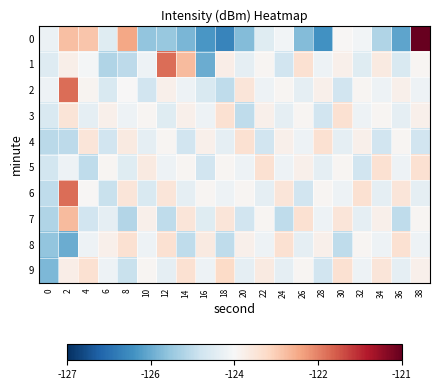

Reading right to left, list all the values displayed in this chart.

0: 38=-120.7	36=-125.7	34=-124.9	32=-124.0	30=-123.9	28=-125.9	26=-125.4	24=-124.0	22=-124.3	20=-125.3	18=-126.1	16=-125.8	14=-125.4	12=-125.2	10=-125.2	8=-122.7	6=-124.3	4=-123.0	2=-123.0	0=-124.1
1: 38=-123.9	36=-124.5	34=-123.7	32=-124.3	30=-123.8	28=-124.1	26=-123.5	24=-124.6	22=-123.9	20=-124.2	18=-123.7	16=-125.6	14=-122.9	12=-122.1	10=-124.1	8=-124.8	6=-124.9	4=-124.0	2=-123.8	0=-124.4
2: 38=-124.1	36=-123.8	34=-124.1	32=-123.9	30=-124.6	28=-123.8	26=-124.2	24=-123.9	22=-124.1	20=-123.6	18=-124.8	16=-124.5	14=-124.1	12=-123.8	10=-124.6	8=-124.0	6=-124.5	4=-123.9	2=-122.1	0=-124.1
3: 38=-123.8	36=-124.2	34=-123.9	32=-124.1	30=-123.5	28=-124.6	26=-123.9	24=-124.2	22=-123.8	20=-124.8	18=-123.5	16=-124.1	14=-123.8	12=-124.3	10=-123.9	8=-124.1	6=-123.8	4=-124.2	2=-123.5	0=-124.5
4: 38=-124.6	36=-123.9	34=-124.6	32=-123.8	30=-124.2	28=-123.5	26=-124.1	24=-123.8	22=-124.6	20=-123.5	18=-124.2	16=-123.8	14=-124.6	12=-123.9	10=-124.2	8=-123.7	6=-124.6	4=-123.6	2=-124.8	0=-124.8
5: 38=-123.5	36=-124.1	34=-123.5	32=-124.6	30=-123.9	28=-124.2	26=-123.8	24=-124.1	22=-123.5	20=-124.1	18=-123.9	16=-124.6	14=-123.9	12=-124.1	10=-123.7	8=-124.3	6=-123.9	4=-124.8	2=-124.1	0=-124.5
6: 38=-124.2	36=-123.6	34=-124.2	32=-123.5	30=-124.1	28=-123.9	26=-124.6	24=-123.6	22=-124.2	20=-123.9	18=-124.1	16=-123.9	14=-124.2	12=-123.6	10=-124.5	8=-123.6	6=-124.7	4=-123.9	2=-122.1	0=-124.8
7: 38=-123.9	36=-124.8	34=-123.8	32=-124.2	30=-123.6	28=-124.1	26=-123.5	24=-124.8	22=-123.9	20=-124.6	18=-123.6	16=-124.3	14=-123.6	12=-124.8	10=-123.8	8=-124.9	6=-124.2	4=-124.6	2=-122.9	0=-124.9
8: 38=-124.1	36=-123.5	34=-124.1	32=-123.9	30=-124.8	28=-123.8	26=-124.2	24=-123.5	22=-124.1	20=-123.8	18=-124.8	16=-123.7	14=-124.8	12=-123.5	10=-124.1	8=-123.5	6=-123.8	4=-124.1	2=-125.6	0=-125.2
9: 38=-123.8	36=-124.2	34=-123.6	32=-124.1	30=-123.5	28=-124.6	26=-123.9	24=-124.2	22=-123.7	20=-124.2	18=-123.3	16=-124.1	14=-123.5	12=-124.2	10=-123.9	8=-124.7	6=-124.1	4=-123.5	2=-123.7	0=-125.4